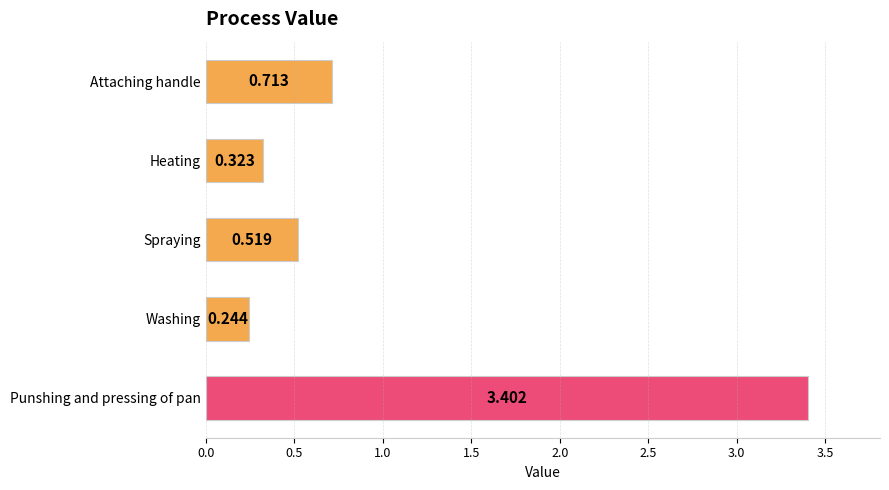

What is the label of the 4th bar from the bottom?

Heating